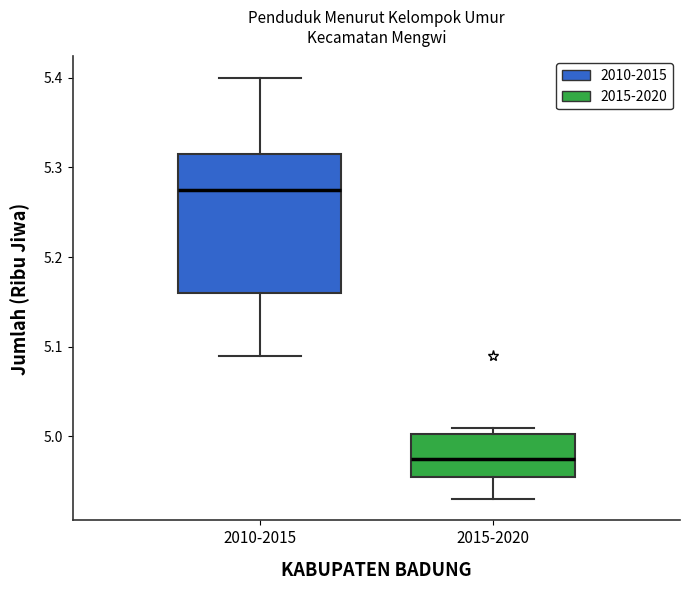

Which box has the highest median line?

2010-2015